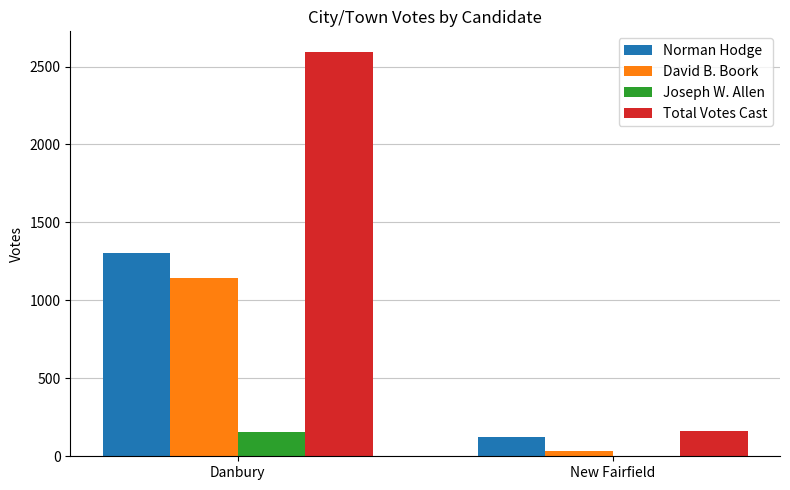

What is the total value across all series at Danbury?

5192